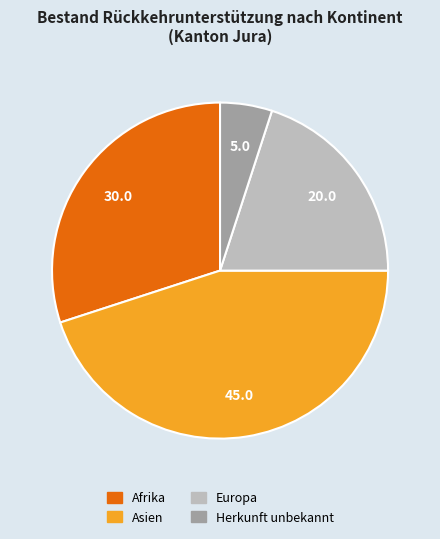

Does any single category account for the majority?

No